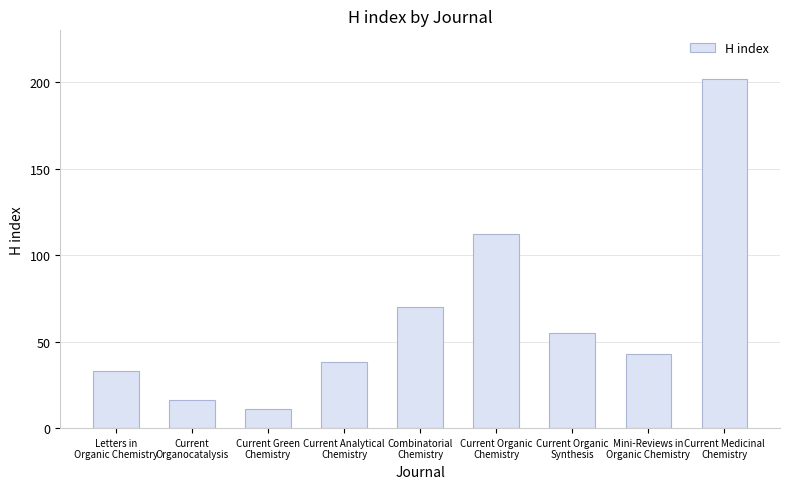

Reading left to right, extract all data points from this chart.

33	16	11	38	70	112	55	43	202